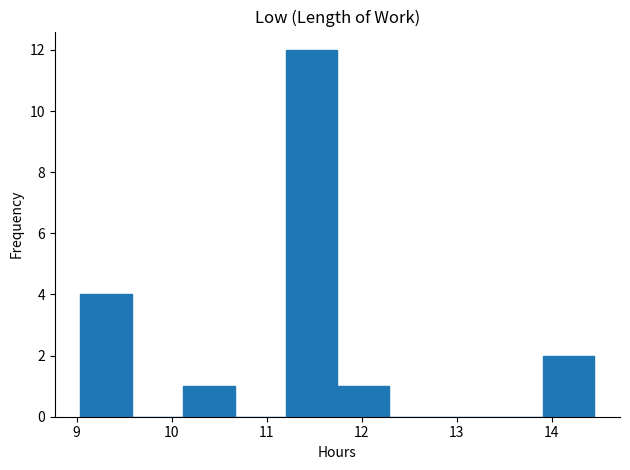

Over which range of the x-axis is the bar tallest?

11.2 to 11.7